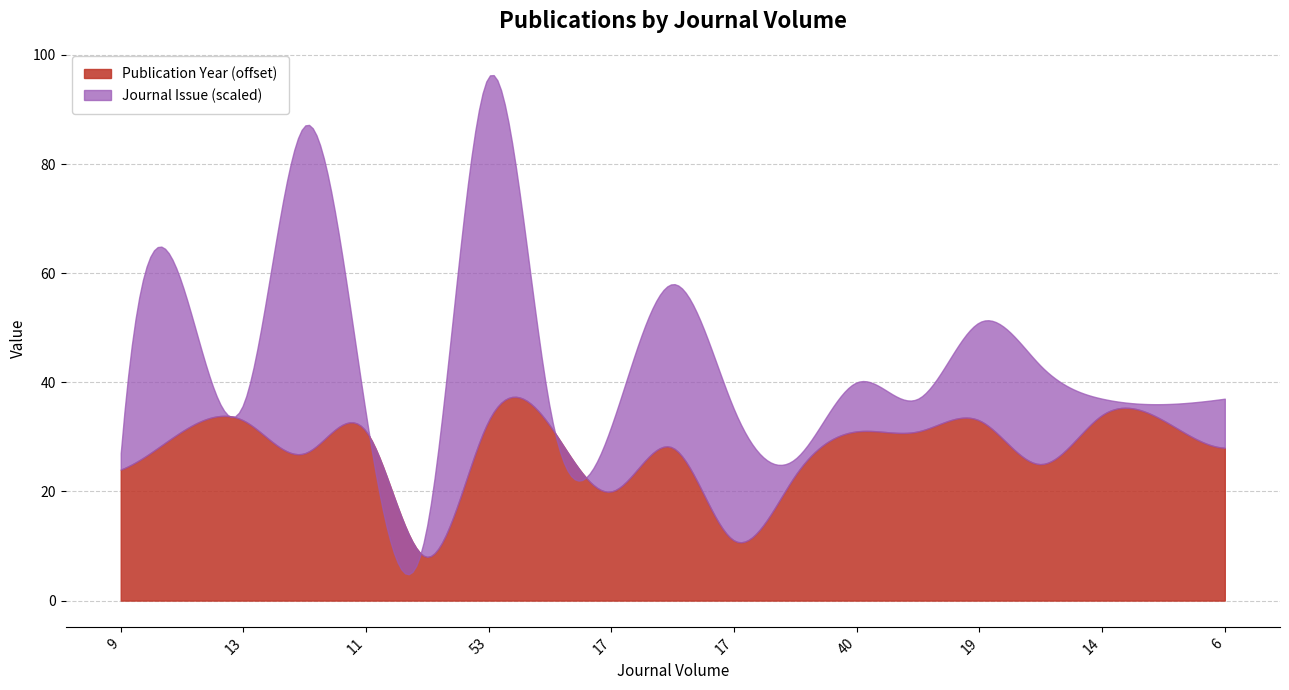

Reading left to right, transcribe all the data shown in this chart.

Publication Year: 2014	2021	2023	2017	2021	1998	2023	2022	2010	2018	2001	2013	2021	2021	2023	2015	2024	2023	2018
Journal Issue: 1	9	1	20	1	2	21	1	4	10	8	1	3	2	6	6	1	1	3